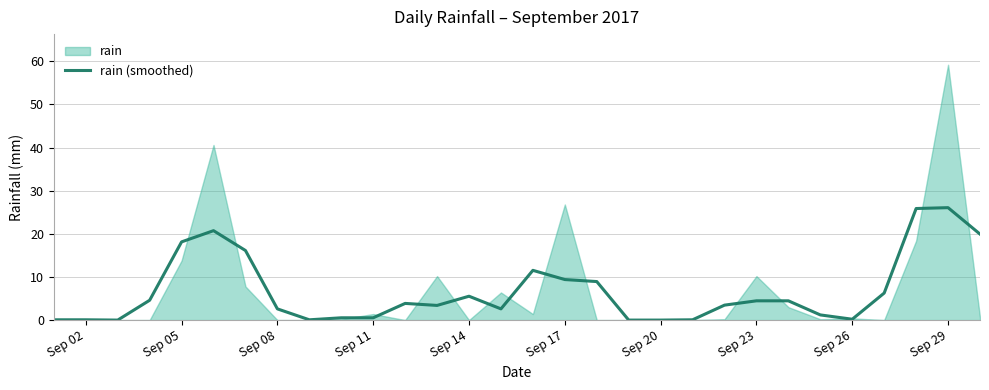

True or false: the data has more than 1 interior local peaks.

True